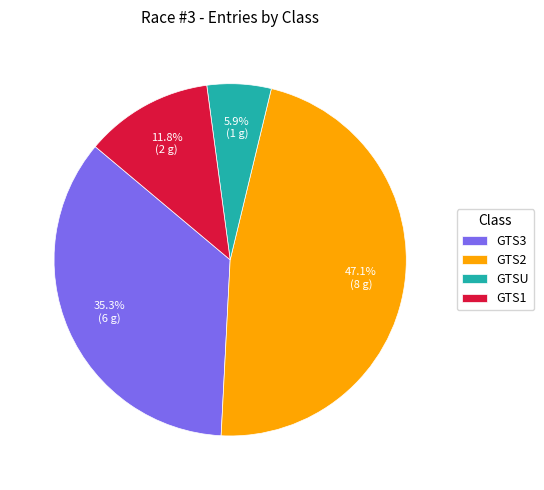

How many segments does this pie chart have?

4